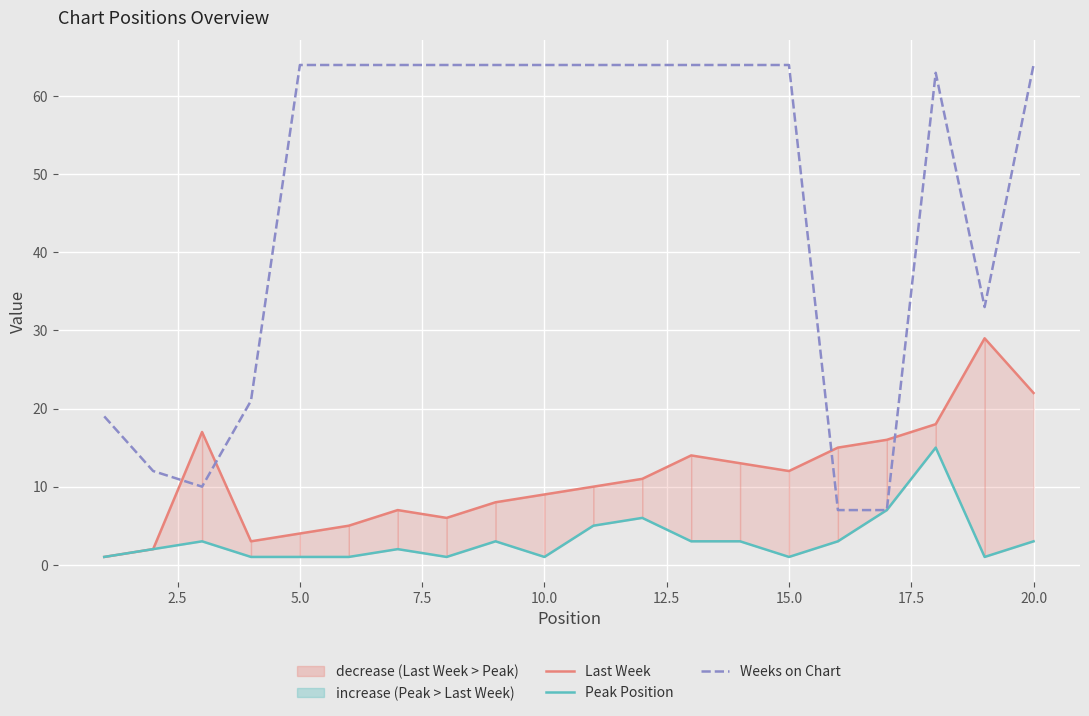

At which category does the chart reach its peak across all series?

5.0